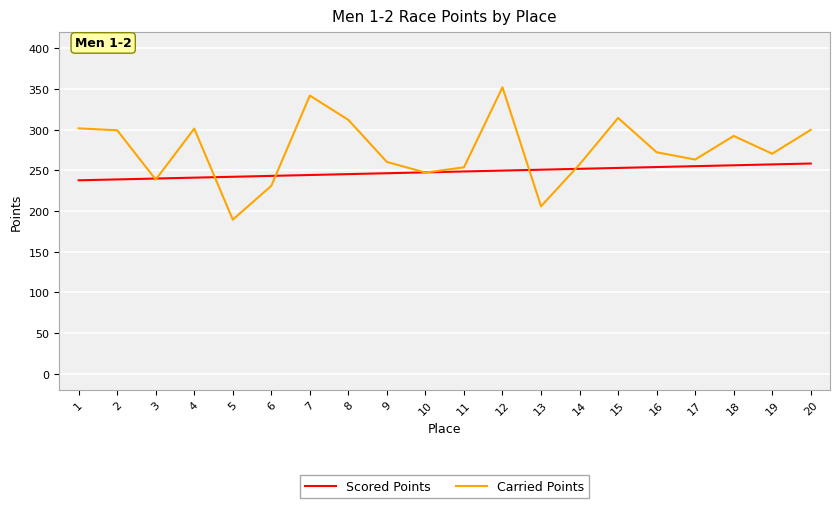

The value of Carried Points at 1 is 301.6. True or false?

True